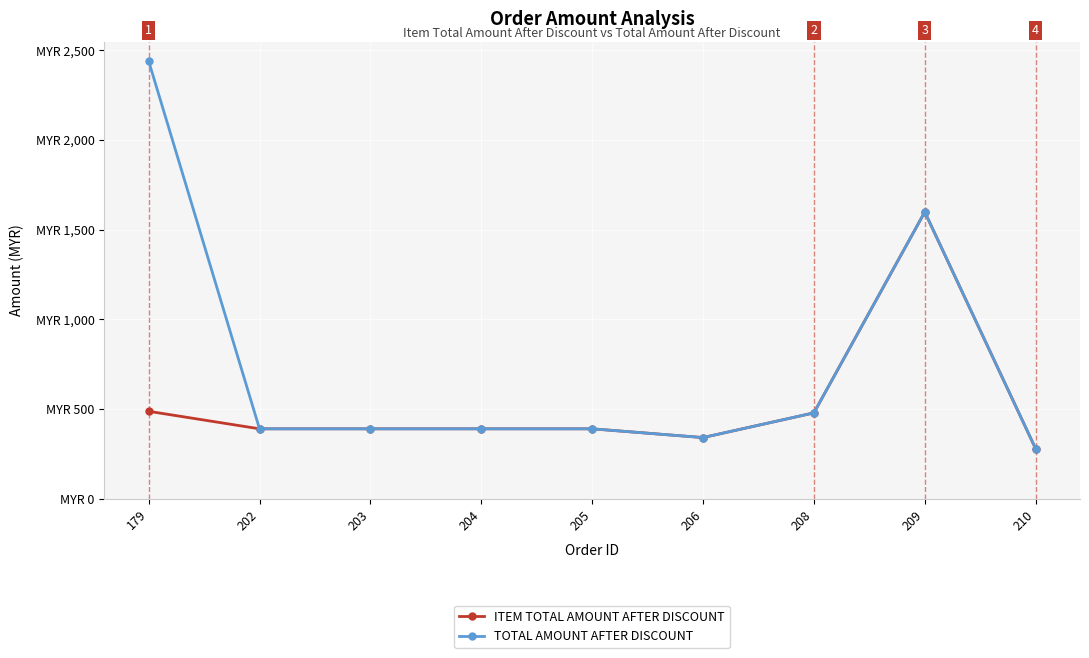

What is the minimum value shown in the chart?

279.3